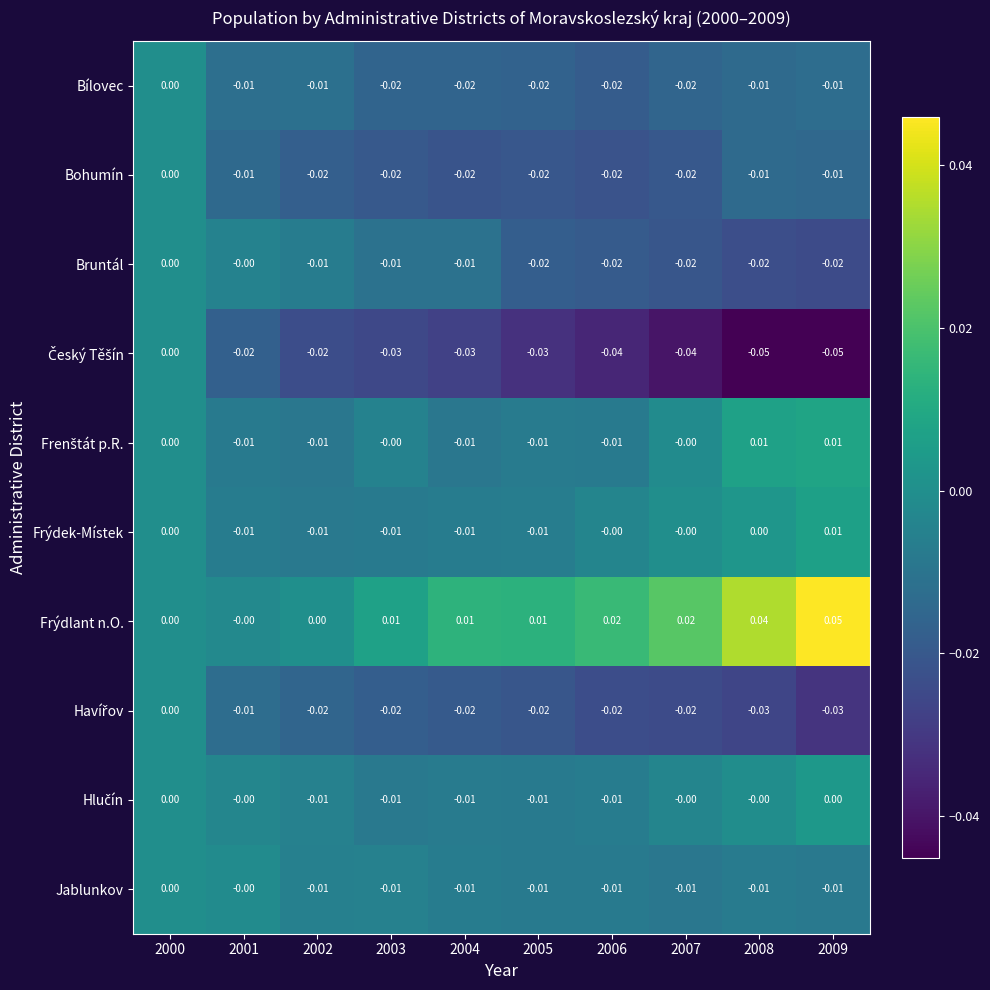

Between 2004 and 2005, which series saw the biggest shift?

Bruntál